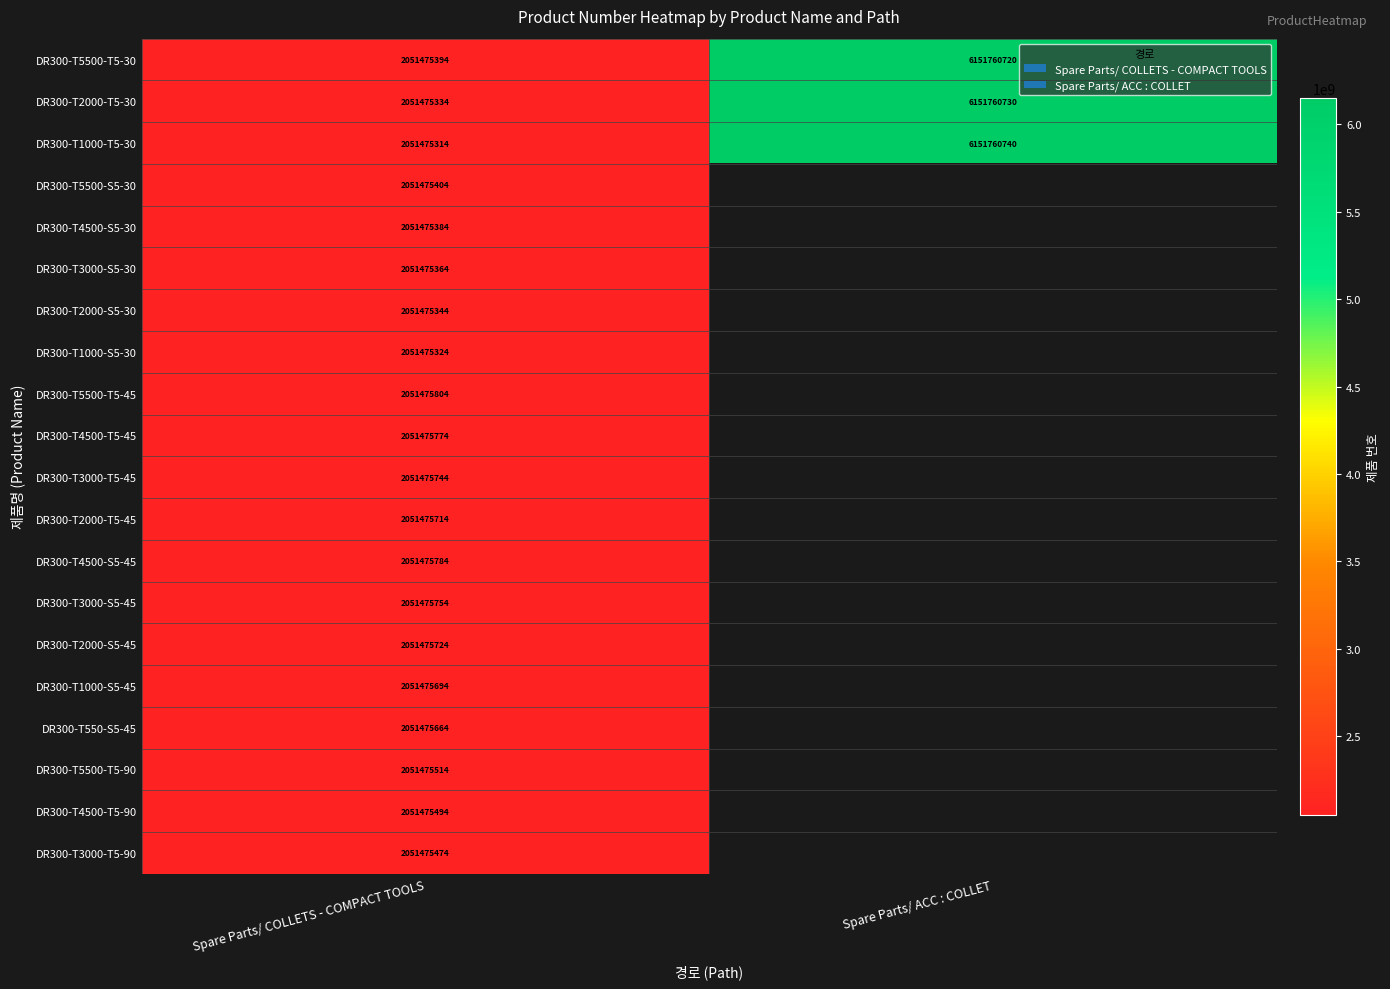

What is the spread (max minus min) of values at Spare Parts/ COLLETS - COMPACT TOOLS?

490